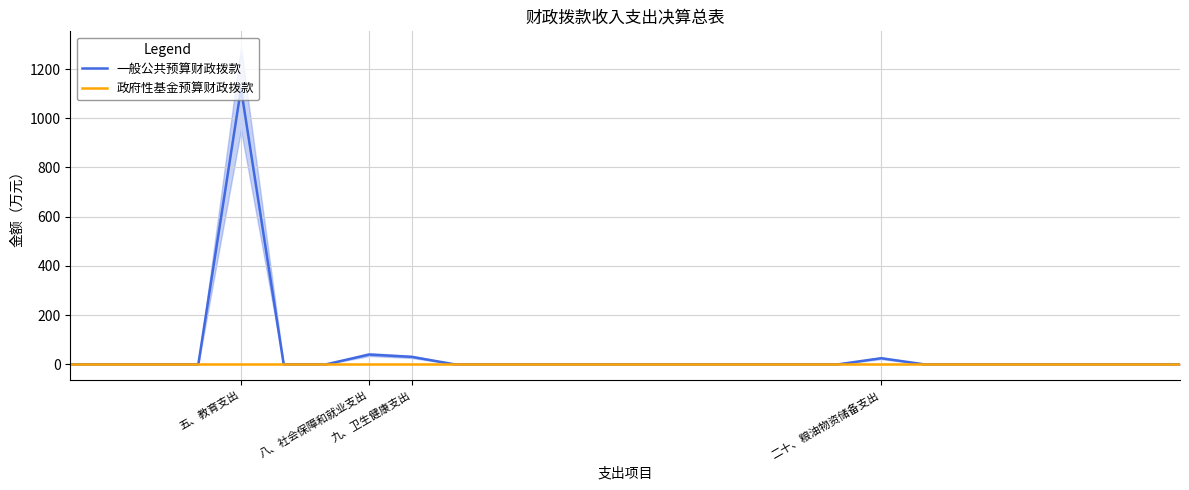

True or false: 一般公共预算财政拨款 and 政府性基金预算财政拨款 intersect in this chart.

False